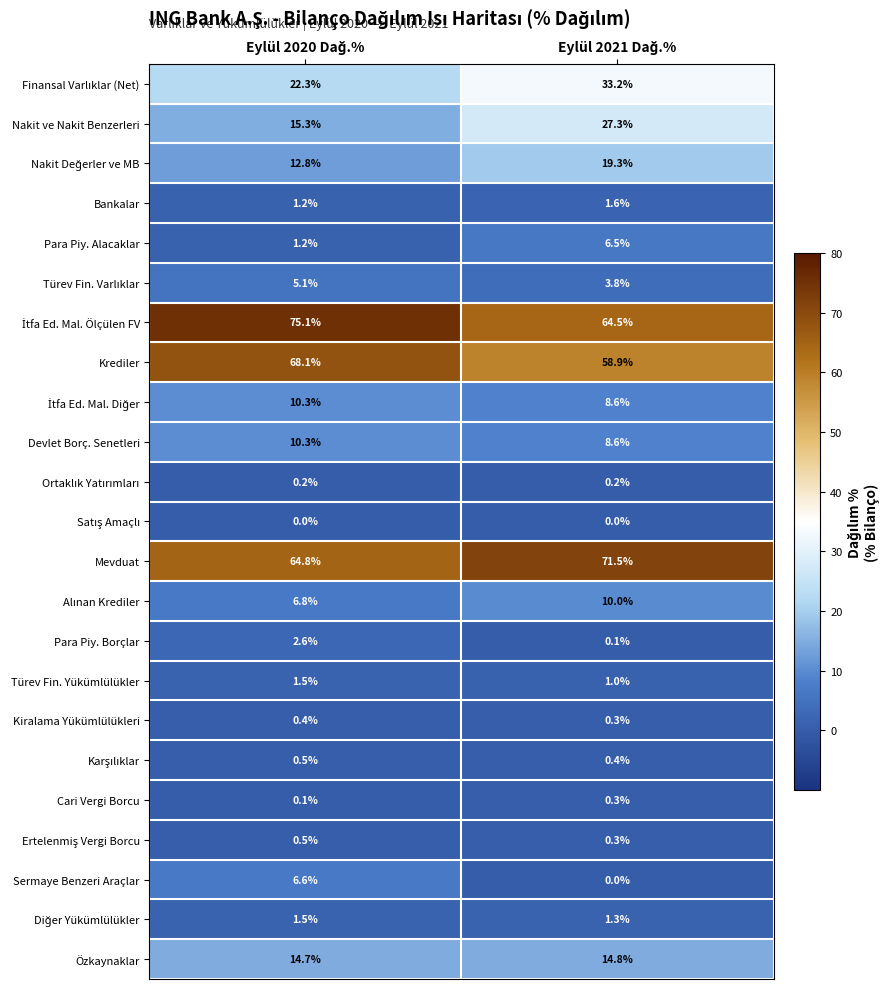

What is the minimum value for Mevduat?

64.8